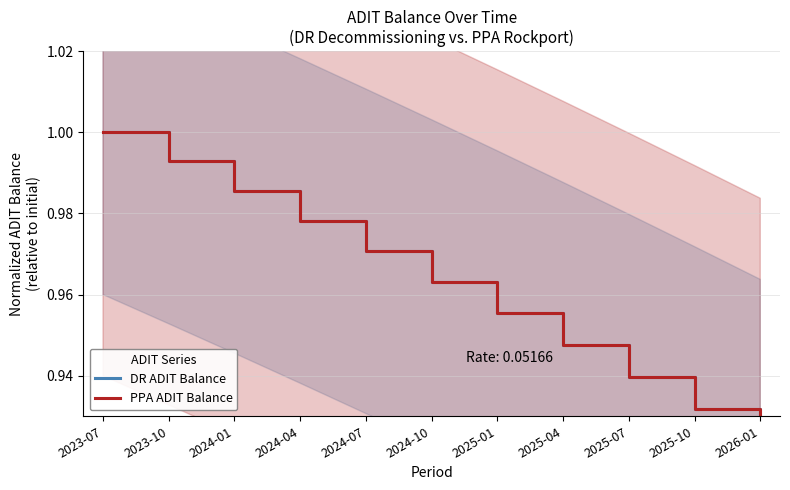

Which series changed the most between 2024-10 and 2025-01?

DR ADIT Balance